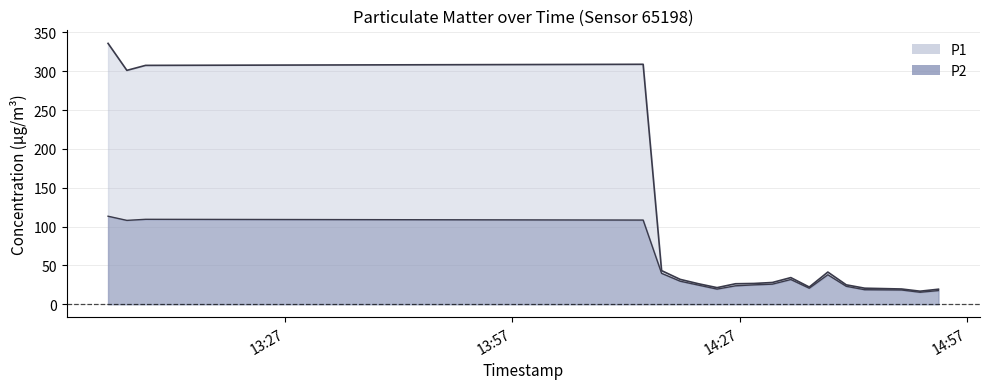

How many interior local valleys does the P1 series have?

4